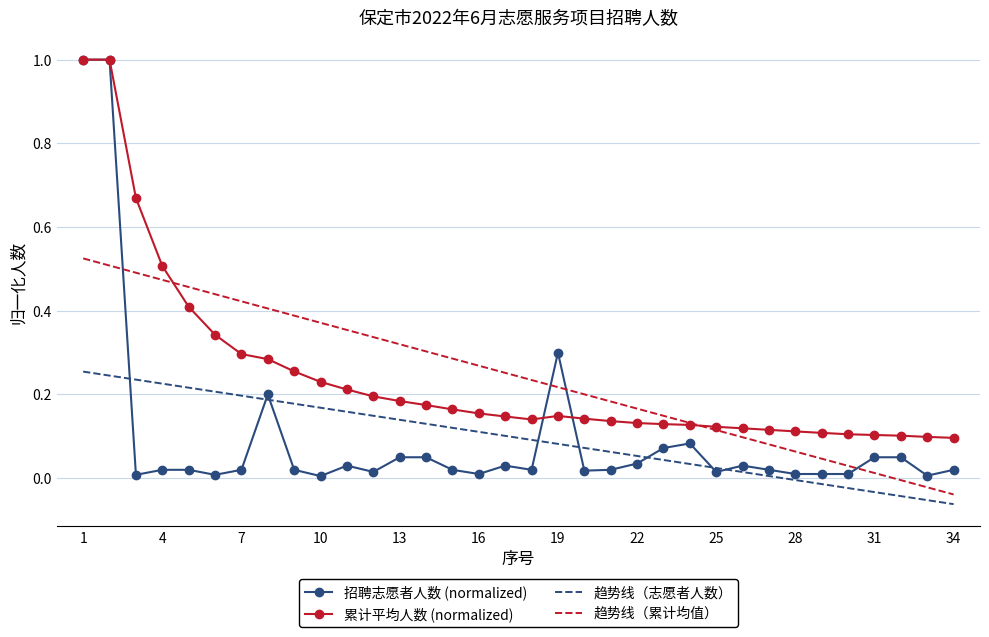

True or false: 趋势线（志愿者人数） and 累计平均人数 (normalized) cross at least once.

False